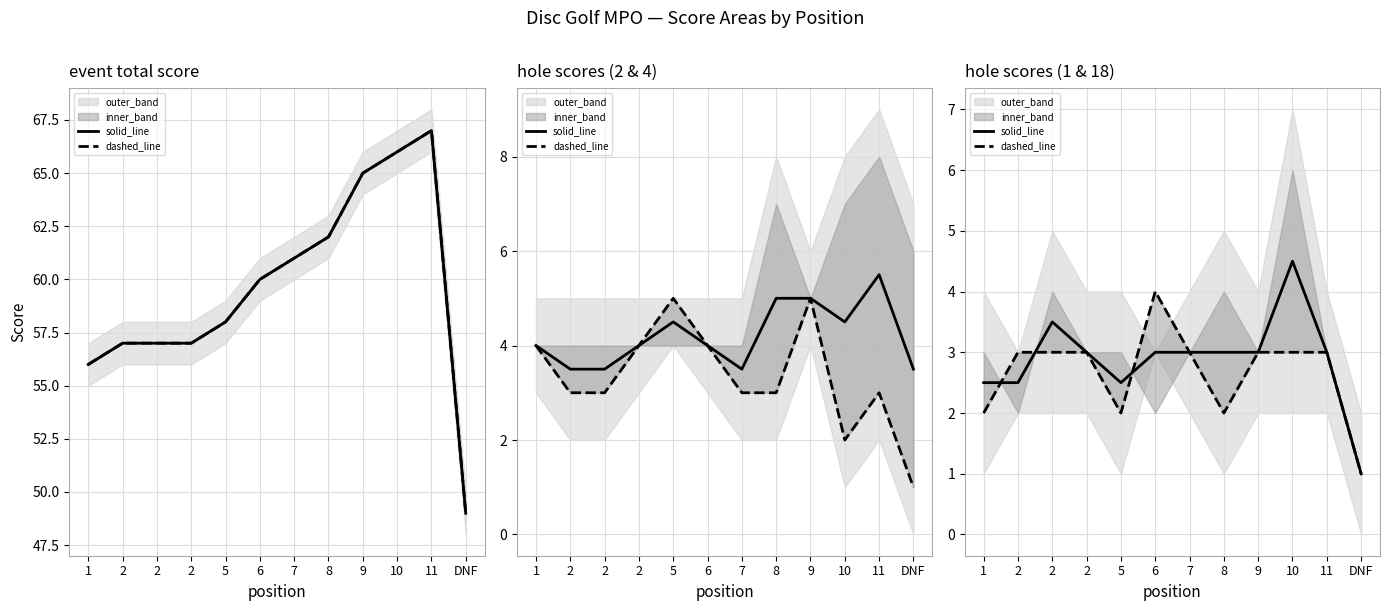

Where do solid_line and dashed_line first cross each other?

1 and 2